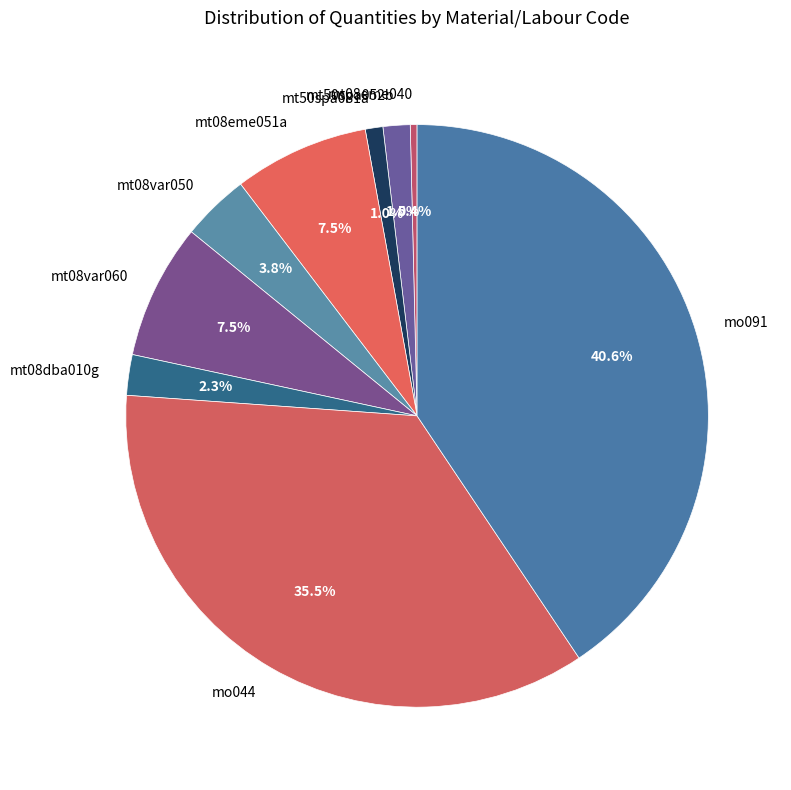

Combined, do mt08var060 and mt08eme051a account for over 50%?

No